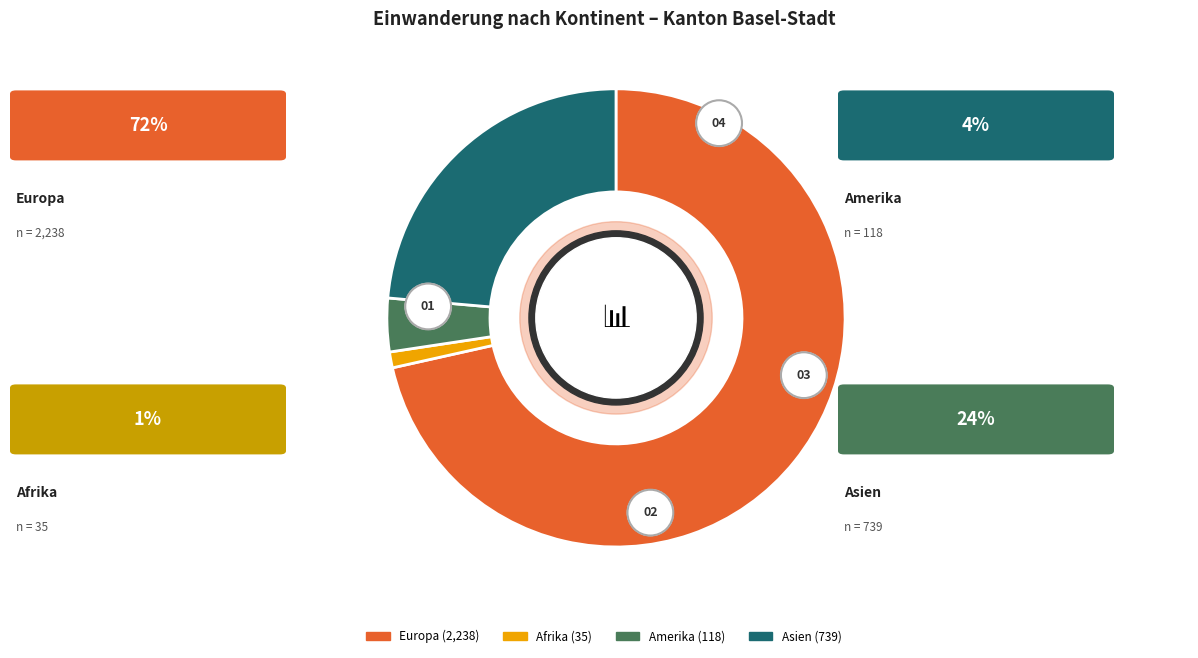

Rank the categories by value from lowest to highest.

Afrika, Amerika, Asien, Europa